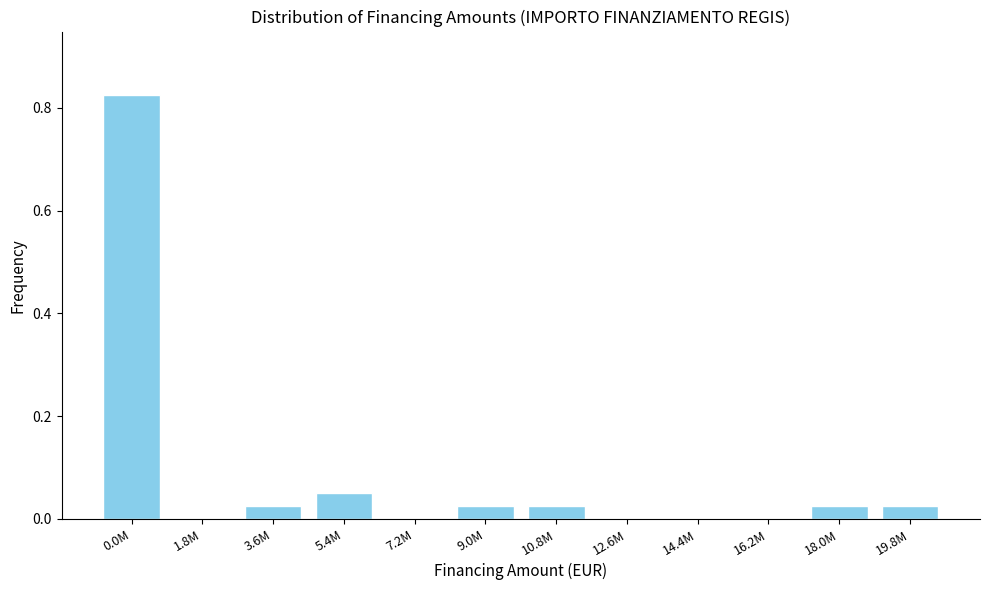

Between 1.8M and 9.0M, which is larger?

9.0M